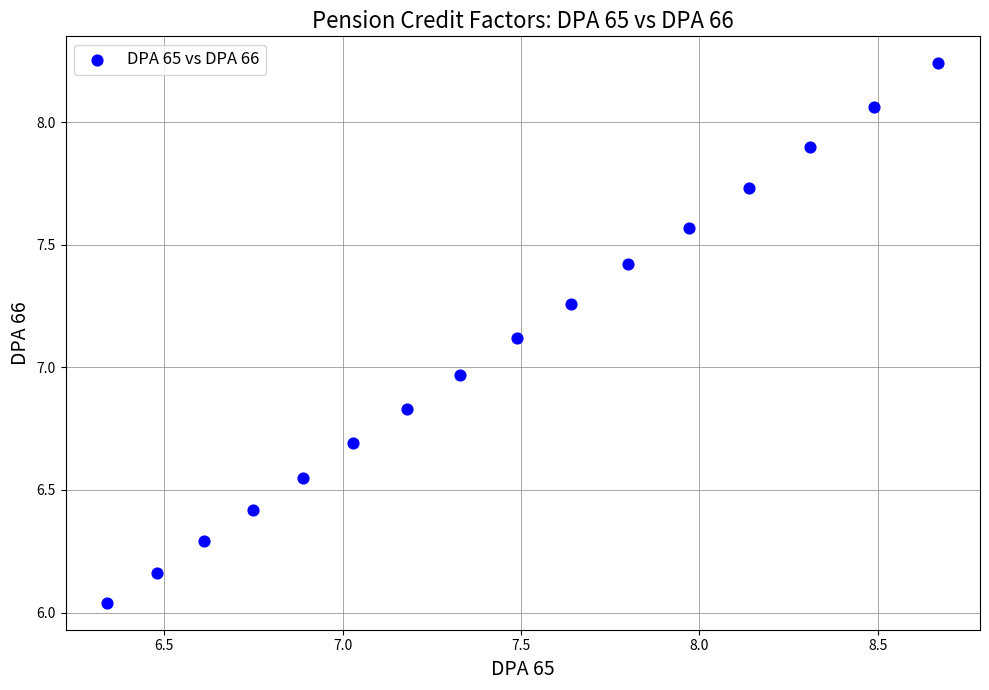

What is the range of Y values (max minus min)?

2.2